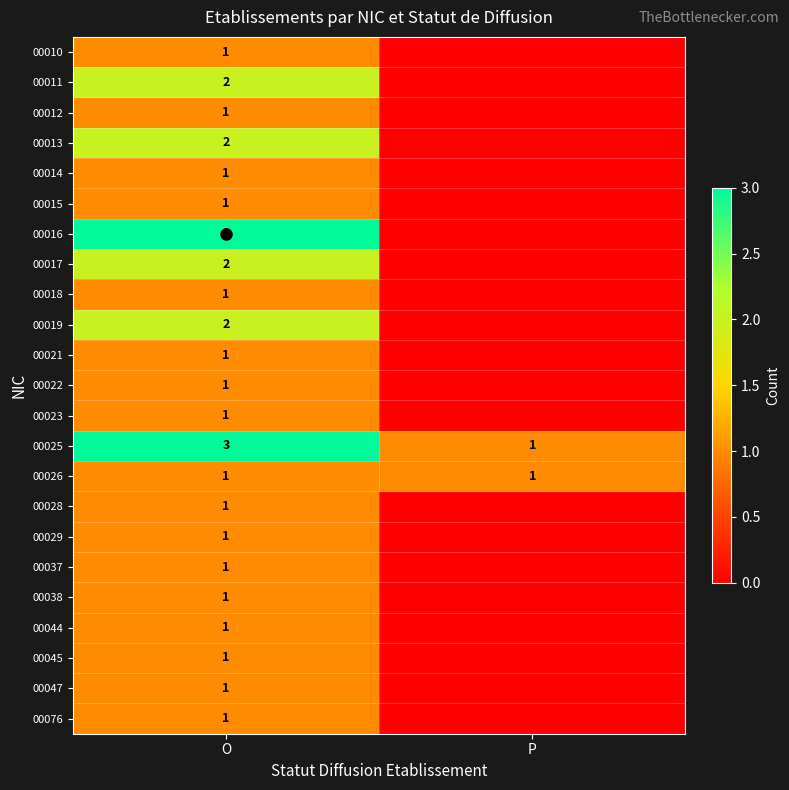

At how many categories does at least one series exceed 2?

1